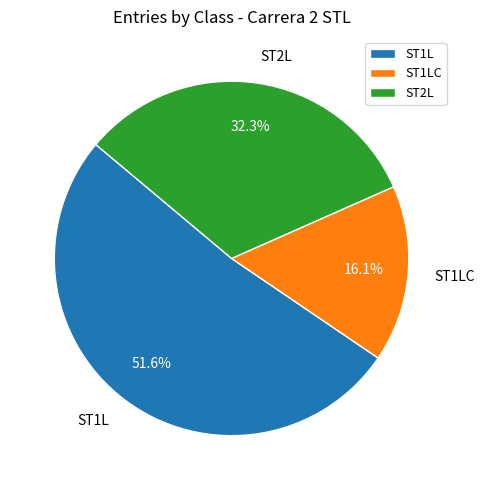

What percentage do ST2L and ST1LC together represent?

48.4%